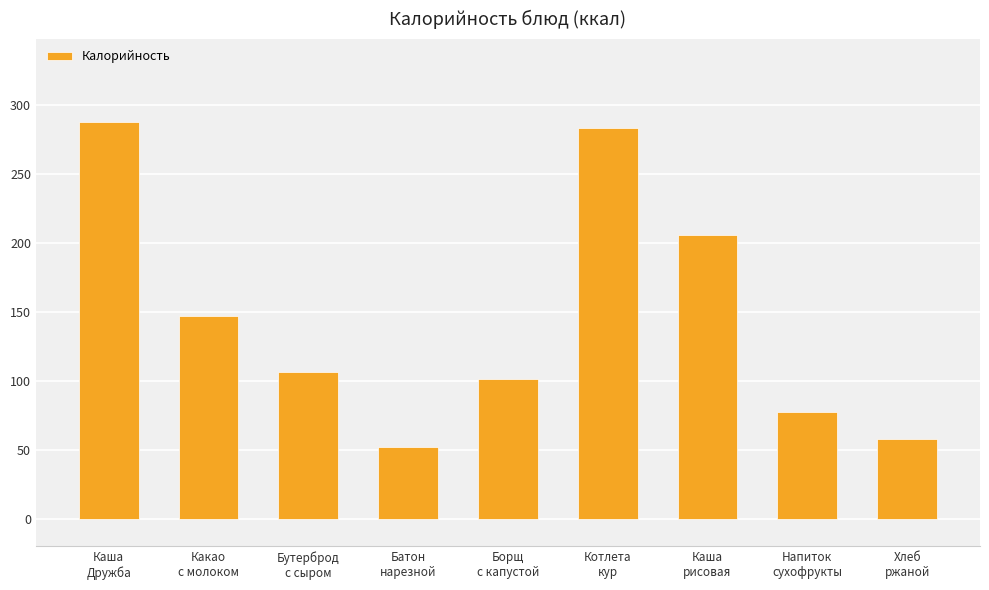

List the labels in order of value, largest first.

Каша
Дружба, Котлета
кур, Каша
рисовая, Какао
с молоком, Бутерброд
с сыром, Борщ
с капустой, Напиток
сухофрукты, Хлеб
ржаной, Батон
нарезной